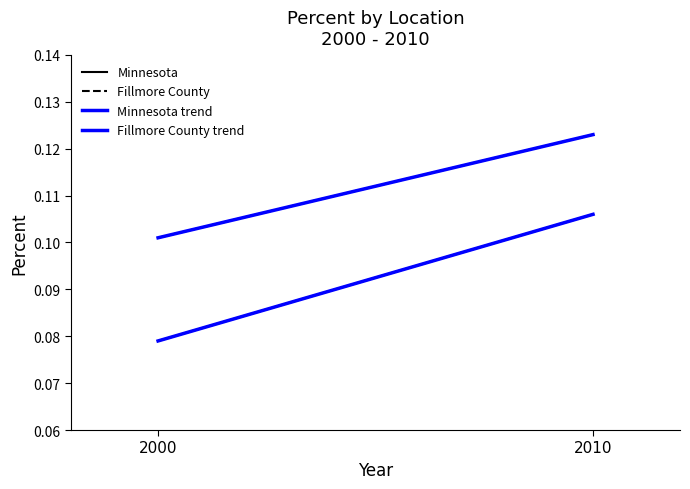

Reading left to right, list all the values displayed in this chart.

Minnesota: 0.1	0.1
Fillmore County: 0.1	0.1